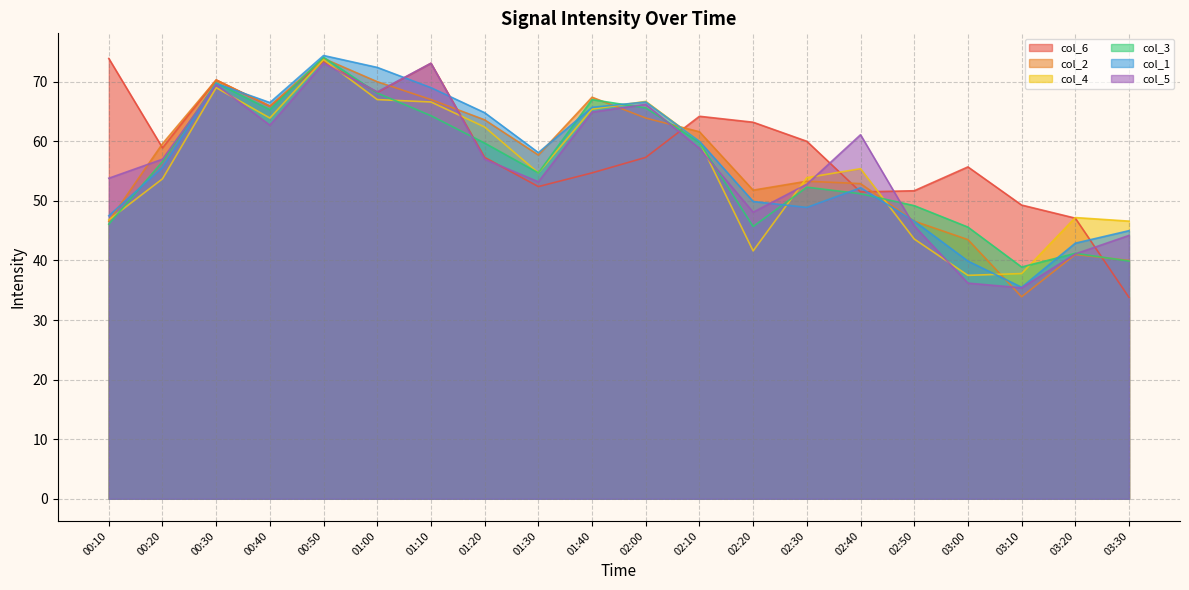

True or false: col_2 has a value of 63.6 at 01:20.

True